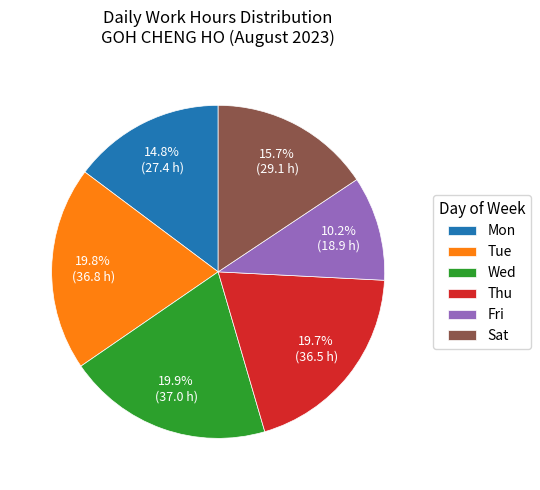

Approximately how many times larger is the value at Sat compared to Wed?

0.8